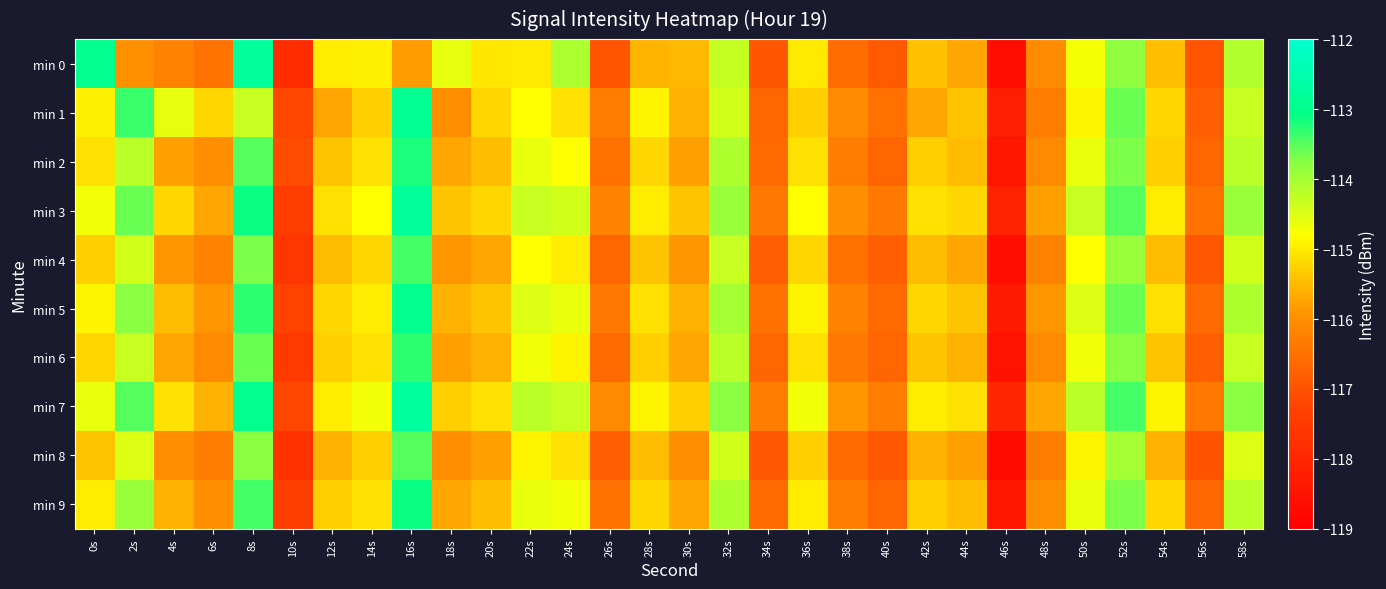

Reading left to right, extract all data points from this chart.

min 0: 0s=-113.0	2s=-116.0	4s=-116.2	6s=-116.5	8s=-112.8	10s=-117.8	12s=-115.0	14s=-115.0	16s=-115.8	18s=-114.6	20s=-115.1	22s=-115.0	24s=-114.1	26s=-117.0	28s=-115.6	30s=-115.5	32s=-114.3	34s=-116.9	36s=-115.0	38s=-116.6	40s=-116.9	42s=-115.4	44s=-115.7	46s=-118.6	48s=-116.1	50s=-114.7	52s=-113.8	54s=-115.5	56s=-117.0	58s=-114.1
min 1: 0s=-115.0	2s=-113.3	4s=-114.6	6s=-115.2	8s=-114.3	10s=-117.2	12s=-115.7	14s=-115.3	16s=-112.9	18s=-116.0	20s=-115.2	22s=-114.8	24s=-115.1	26s=-116.3	28s=-114.9	30s=-115.6	32s=-114.4	34s=-116.7	36s=-115.3	38s=-116.1	40s=-116.5	42s=-115.7	44s=-115.4	46s=-118.2	48s=-116.3	50s=-114.9	52s=-113.6	54s=-115.2	56s=-116.8	58s=-114.3
min 2: 0s=-115.1	2s=-114.2	4s=-115.8	6s=-116.0	8s=-113.5	10s=-117.1	12s=-115.4	14s=-115.1	16s=-113.2	18s=-115.7	20s=-115.5	22s=-114.6	24s=-114.8	26s=-116.5	28s=-115.2	30s=-115.8	32s=-114.1	34s=-116.6	36s=-115.1	38s=-116.3	40s=-116.7	42s=-115.3	44s=-115.5	46s=-118.4	48s=-116.1	50s=-114.6	52s=-113.7	54s=-115.3	56s=-116.7	58s=-114.2
min 3: 0s=-114.7	2s=-113.6	4s=-115.2	6s=-115.7	8s=-113.1	10s=-117.4	12s=-115.1	14s=-114.8	16s=-112.8	18s=-115.4	20s=-115.2	22s=-114.3	24s=-114.4	26s=-116.2	28s=-115.0	30s=-115.4	32s=-113.9	34s=-116.4	36s=-114.8	38s=-116.0	40s=-116.4	42s=-115.1	44s=-115.2	46s=-118.1	48s=-115.8	50s=-114.3	52s=-113.5	54s=-115.0	56s=-116.5	58s=-113.9
min 4: 0s=-115.3	2s=-114.4	4s=-115.9	6s=-116.2	8s=-113.7	10s=-117.6	12s=-115.5	14s=-115.2	16s=-113.4	18s=-115.9	20s=-115.7	22s=-114.8	24s=-115.0	26s=-116.7	28s=-115.4	30s=-115.9	32s=-114.3	34s=-116.8	36s=-115.2	38s=-116.5	40s=-116.8	42s=-115.5	44s=-115.7	46s=-118.6	48s=-116.2	50s=-114.8	52s=-113.9	54s=-115.5	56s=-116.9	58s=-114.4
min 5: 0s=-114.9	2s=-113.8	4s=-115.5	6s=-115.9	8s=-113.3	10s=-117.3	12s=-115.2	14s=-115.0	16s=-113.0	18s=-115.6	20s=-115.4	22s=-114.5	24s=-114.6	26s=-116.4	28s=-115.1	30s=-115.6	32s=-114.0	34s=-116.5	36s=-114.9	38s=-116.2	40s=-116.6	42s=-115.2	44s=-115.4	46s=-118.3	48s=-115.9	50s=-114.5	52s=-113.6	54s=-115.1	56s=-116.6	58s=-114.1
min 6: 0s=-115.2	2s=-114.3	4s=-115.7	6s=-116.1	8s=-113.6	10s=-117.5	12s=-115.3	14s=-115.1	16s=-113.3	18s=-115.8	20s=-115.6	22s=-114.7	24s=-114.9	26s=-116.6	28s=-115.3	30s=-115.7	32s=-114.2	34s=-116.7	36s=-115.1	38s=-116.4	40s=-116.7	42s=-115.4	44s=-115.6	46s=-118.5	48s=-116.1	50s=-114.7	52s=-113.8	54s=-115.4	56s=-116.8	58s=-114.3
min 7: 0s=-114.6	2s=-113.5	4s=-115.1	6s=-115.6	8s=-113.0	10s=-117.2	12s=-115.0	14s=-114.7	16s=-112.7	18s=-115.3	20s=-115.1	22s=-114.2	24s=-114.3	26s=-116.1	28s=-114.9	30s=-115.3	32s=-113.8	34s=-116.3	36s=-114.7	38s=-115.9	40s=-116.3	42s=-115.0	44s=-115.1	46s=-118.0	48s=-115.7	50s=-114.2	52s=-113.4	54s=-114.9	56s=-116.4	58s=-113.8
min 8: 0s=-115.4	2s=-114.5	4s=-116.0	6s=-116.3	8s=-113.8	10s=-117.7	12s=-115.6	14s=-115.3	16s=-113.5	18s=-116.0	20s=-115.8	22s=-114.9	24s=-115.1	26s=-116.8	28s=-115.5	30s=-116.0	32s=-114.4	34s=-116.9	36s=-115.3	38s=-116.6	40s=-116.9	42s=-115.6	44s=-115.8	46s=-118.7	48s=-116.3	50s=-114.9	52s=-114.0	54s=-115.6	56s=-117.0	58s=-114.5
min 9: 0s=-115.0	2s=-113.9	4s=-115.6	6s=-116.0	8s=-113.4	10s=-117.4	12s=-115.3	14s=-115.1	16s=-113.1	18s=-115.7	20s=-115.5	22s=-114.6	24s=-114.7	26s=-116.5	28s=-115.2	30s=-115.7	32s=-114.1	34s=-116.6	36s=-115.0	38s=-116.3	40s=-116.7	42s=-115.3	44s=-115.5	46s=-118.4	48s=-116.0	50s=-114.6	52s=-113.7	54s=-115.2	56s=-116.7	58s=-114.2